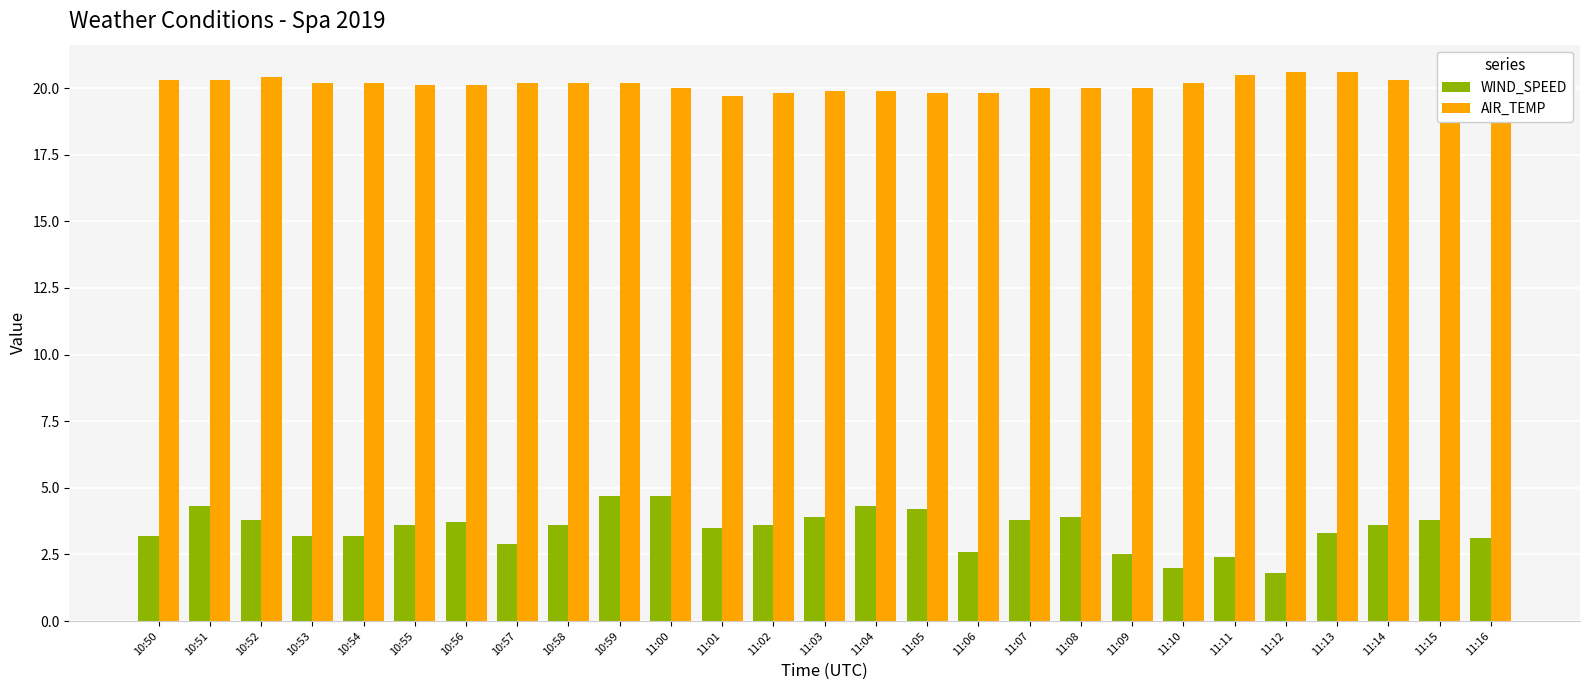

Between 10:50 and 11:00, which series saw the biggest shift?

WIND_SPEED